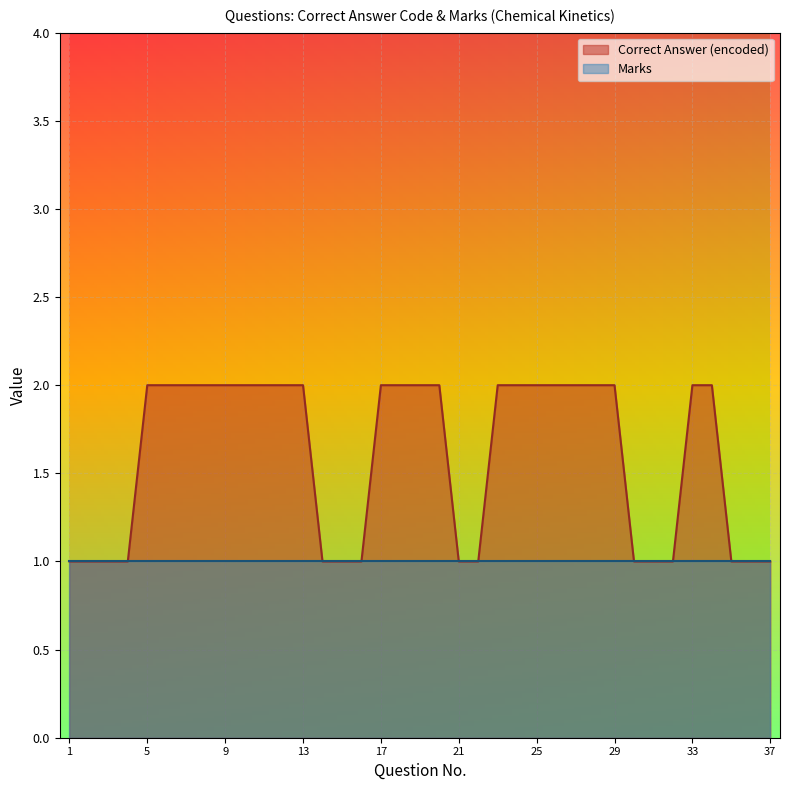

How many lines are shown in the chart?

2